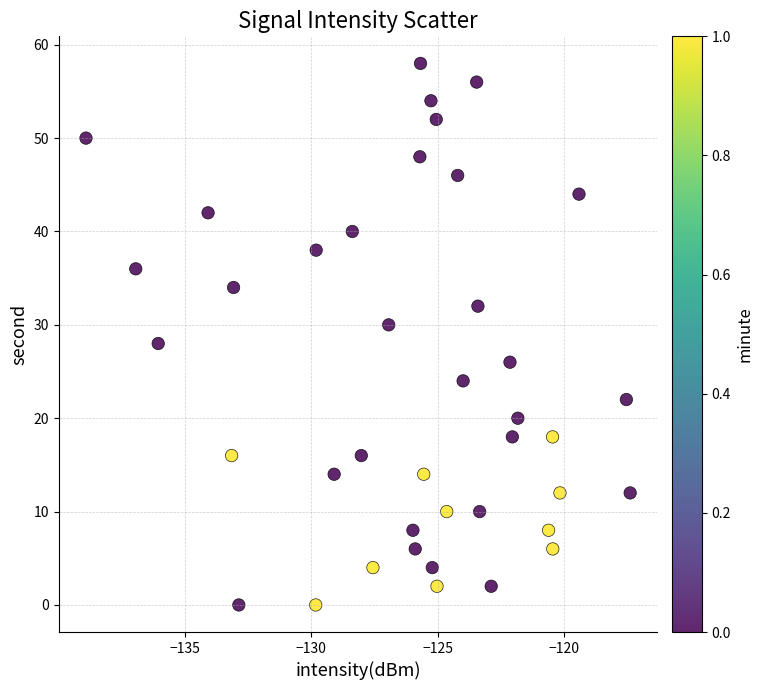

What is the range of Y values (max minus min)?

58